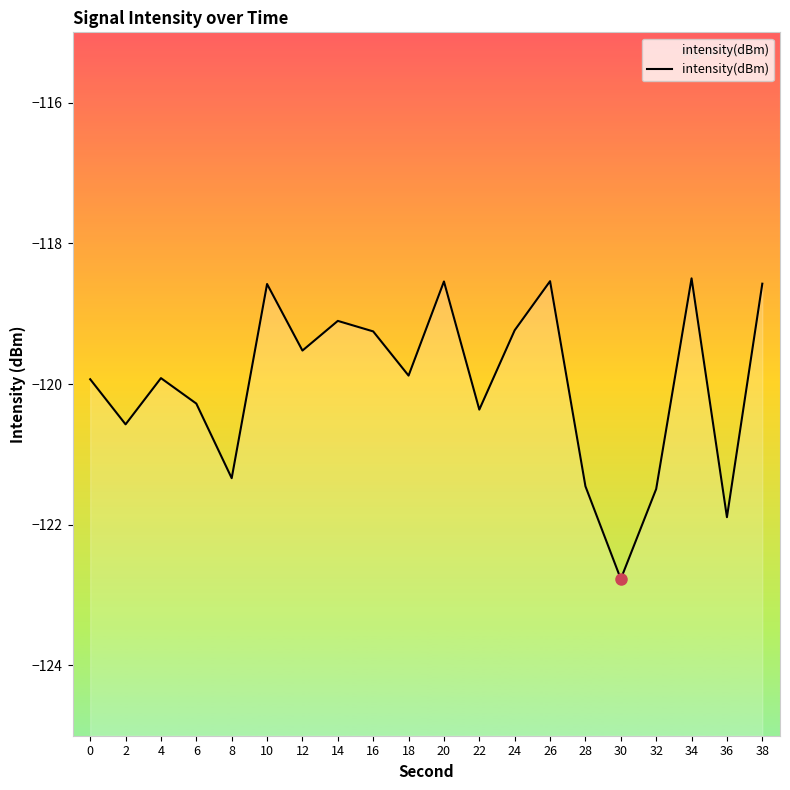

What is the minimum value shown in the chart?

-122.8